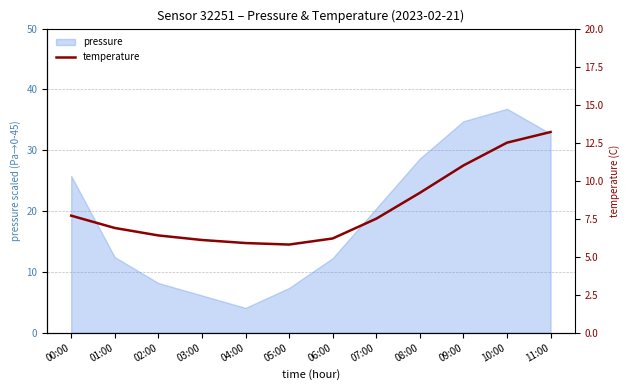

True or false: pressure has a value of 12.7 at 02:00.

False